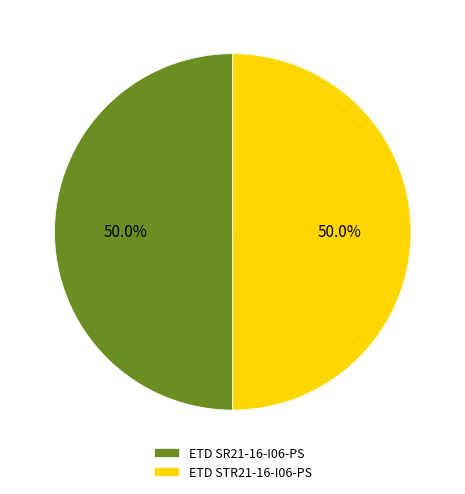

To the nearest percent, what percentage of the pie is ETD SR21-16-I06-PS?

50%